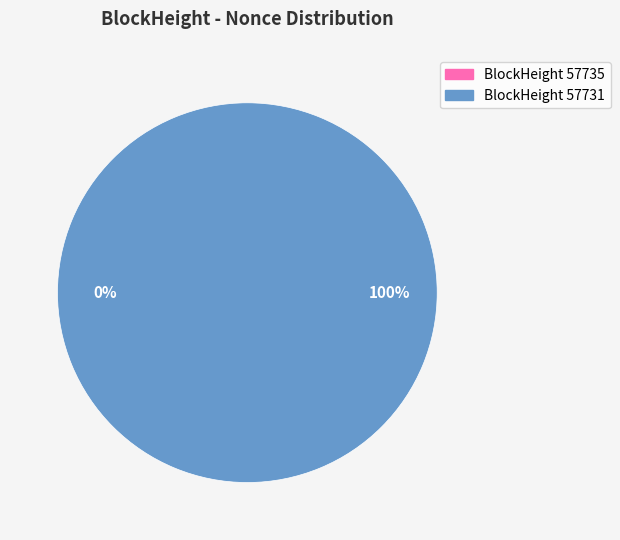

How many segments does this pie chart have?

2